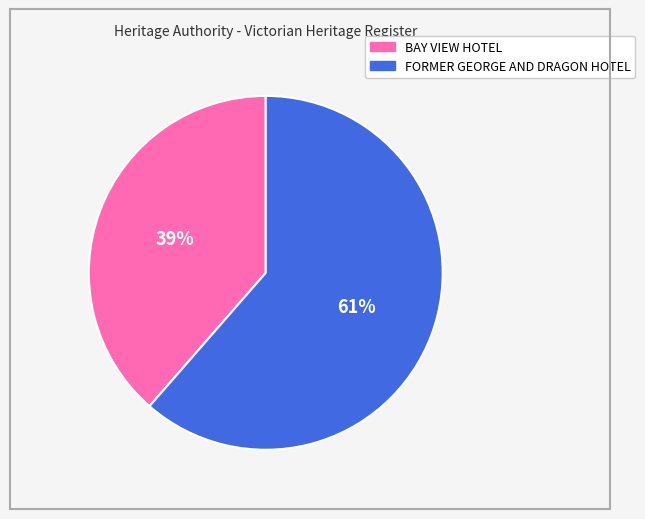

Do BAY VIEW HOTEL and FORMER GEORGE AND DRAGON HOTEL together represent more than half of the pie?

Yes